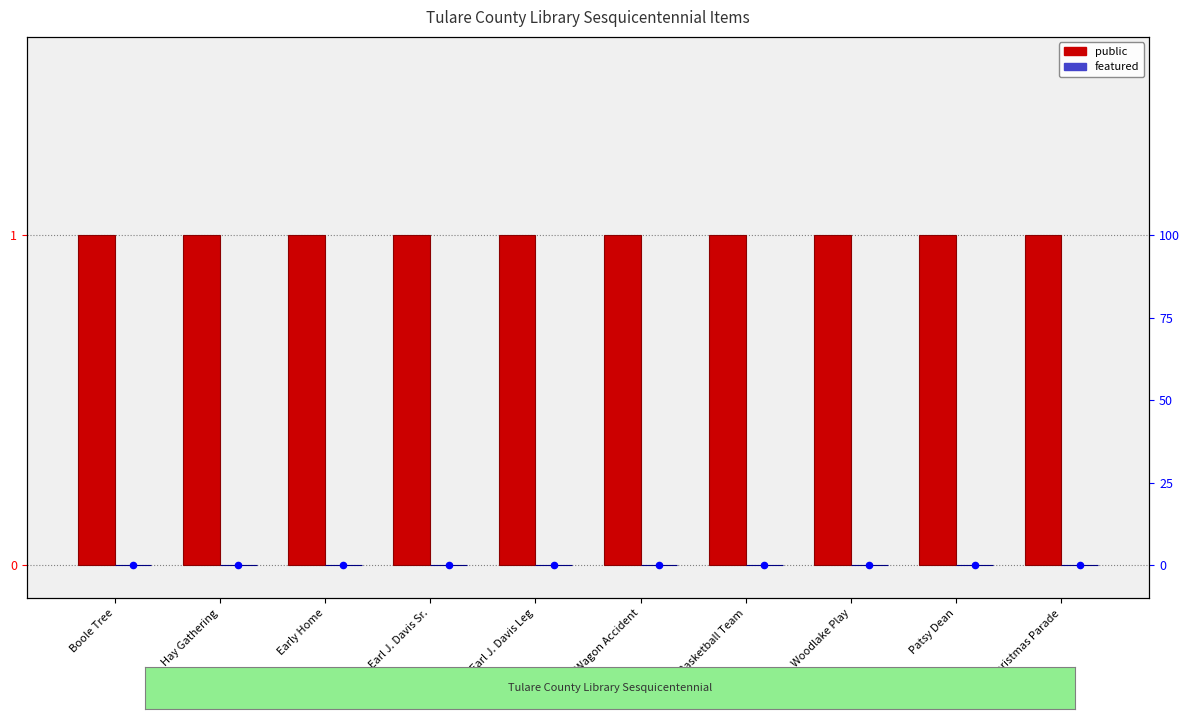

Which series contains the highest Y value?

public